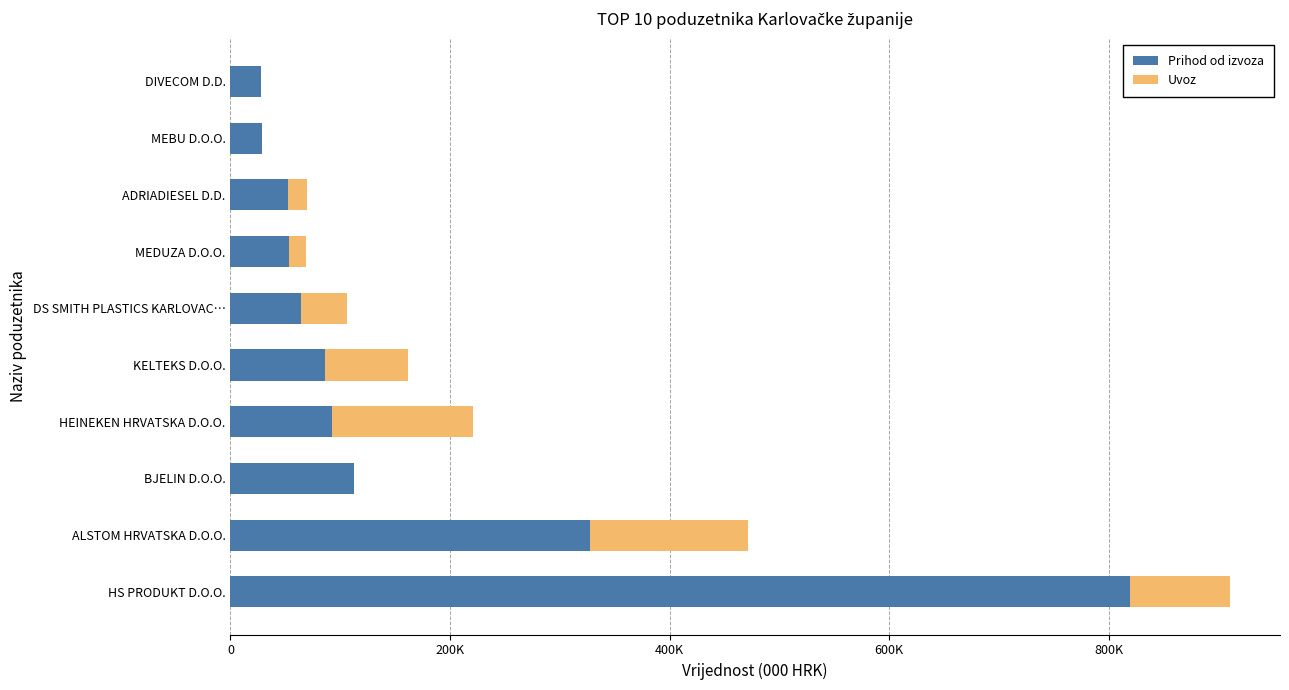

At how many categories does at least one series exceed 504465?

1